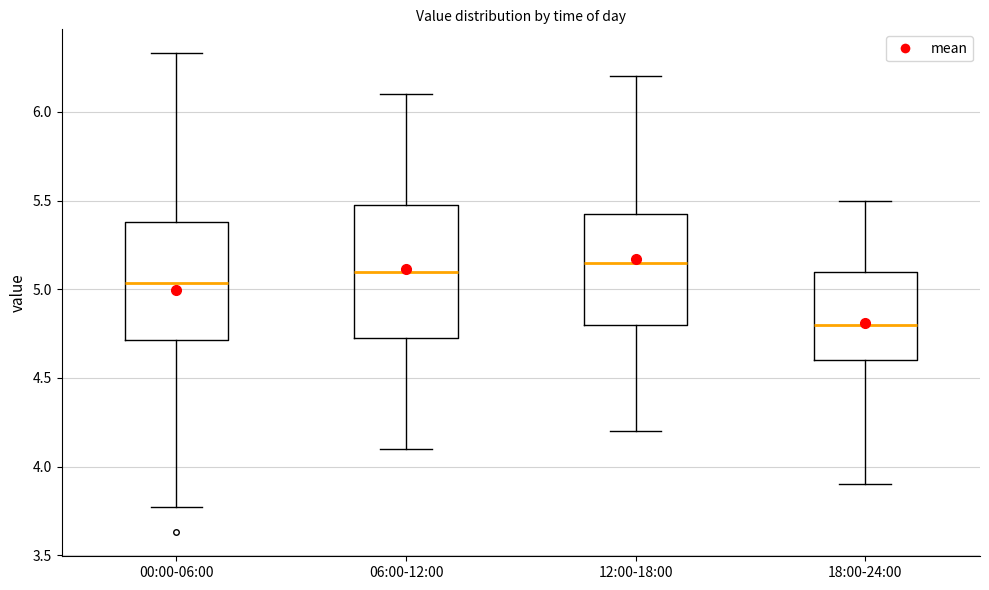

Reading left to right, read every box against the y-axis: the position of its median line, the range the box covers, and the ends of its whiskers. The values are not printed on the chart, so give them approximately, as read against the axis.

00:00-06:00: median 5.05, box 4.70 to 5.40, whiskers 3.75 to 6.35
06:00-12:00: median 5.10, box 4.70 to 5.50, whiskers 4.10 to 6.10
12:00-18:00: median 5.15, box 4.80 to 5.45, whiskers 4.20 to 6.20
18:00-24:00: median 4.80, box 4.60 to 5.10, whiskers 3.90 to 5.50